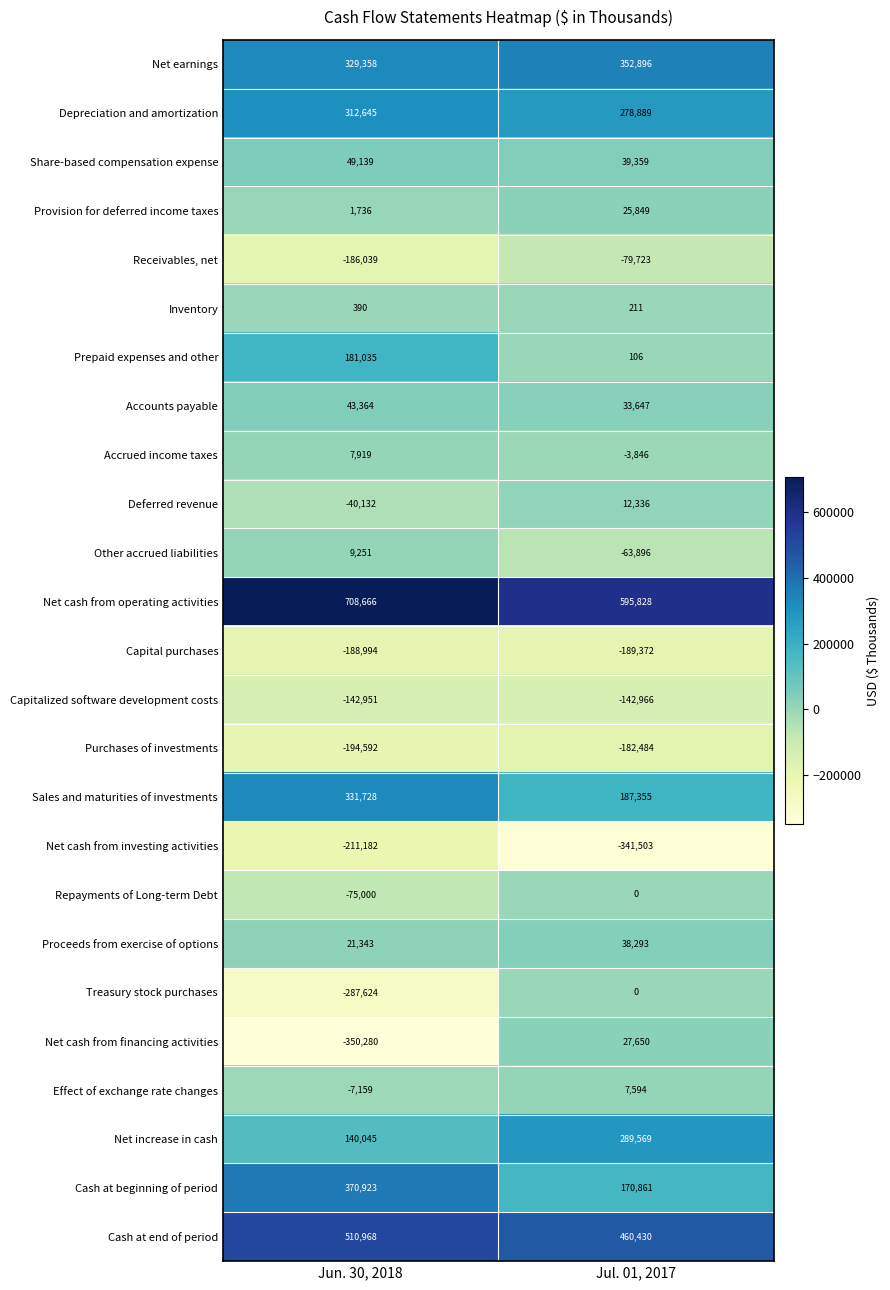

What is the sum of the Treasury stock purchases values at Jul. 01, 2017 and Jun. 30, 2018?

-287624